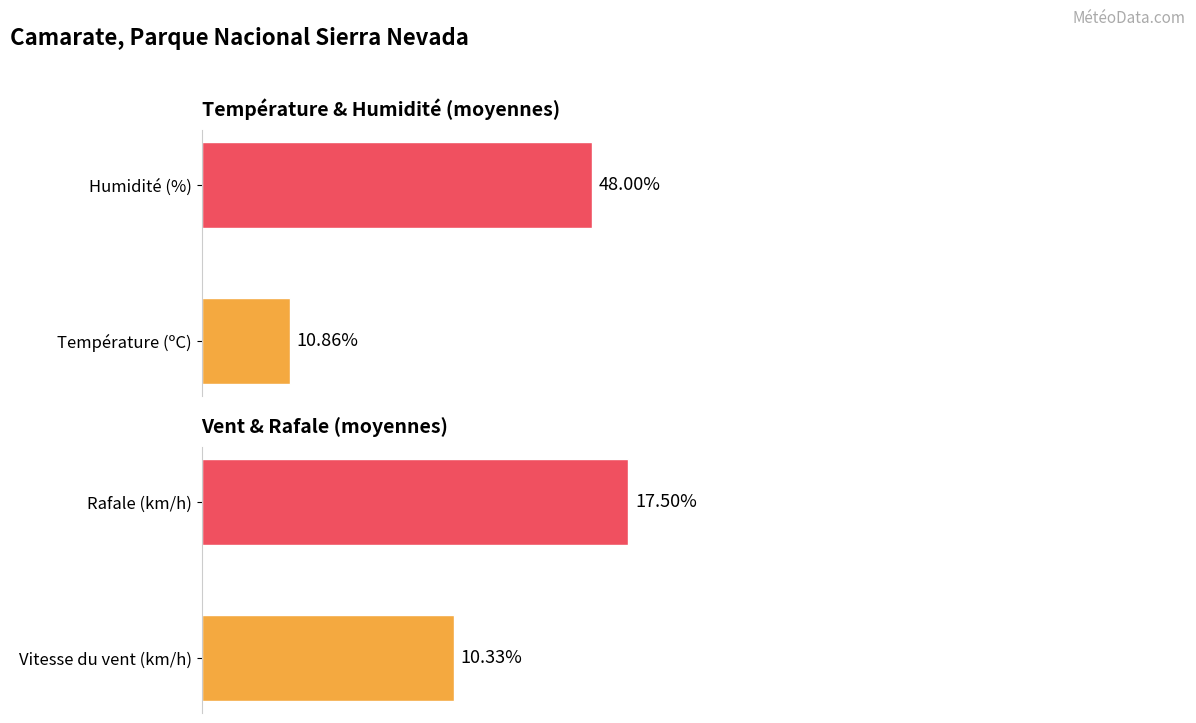

Rank the series by their maximum value, from lowest to highest.

Vitesse du vent (km/h), Température (ºC), Rafale (km/h), Humidité (%)